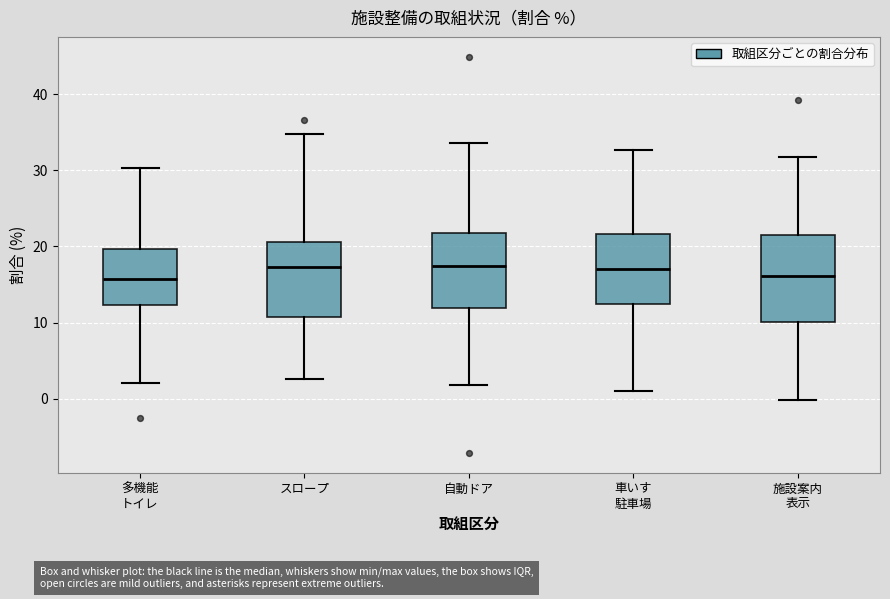

Reading left to right, read every box against the y-axis: the position of its median line, the range the box covers, and the ends of its whiskers. The values are not printed on the chart, so give them approximately, as read against the axis.

多機能 トイレ: median 16, box 12 to 20, whiskers 2 to 30
スロープ: median 17, box 11 to 21, whiskers 3 to 35
自動ドア: median 17, box 12 to 22, whiskers 2 to 34
車いす 駐車場: median 17, box 13 to 22, whiskers 1 to 33
施設案内 表示: median 16, box 10 to 21, whiskers 0 to 32